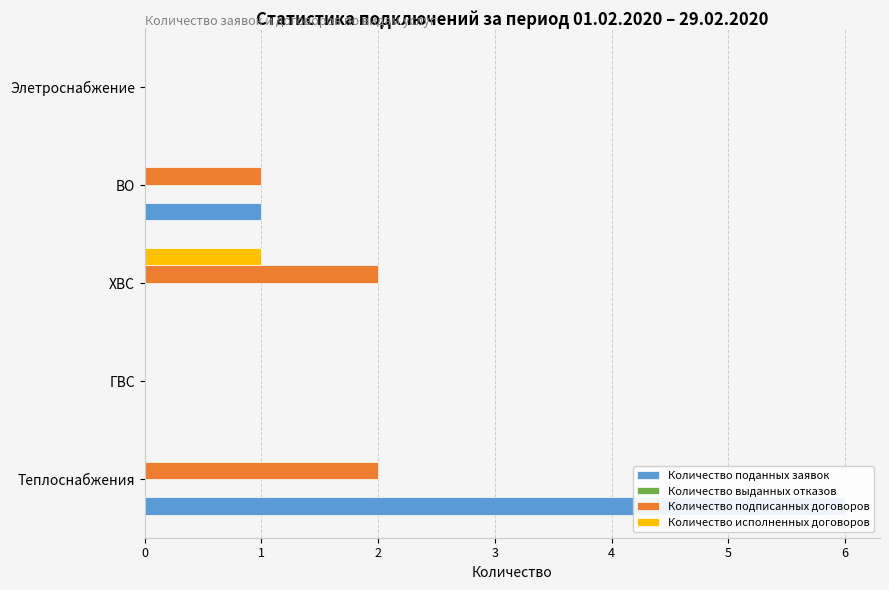

Which has a higher value, ВО or ХВС?

ВО